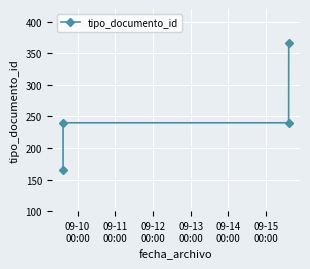

What is the average value?

253